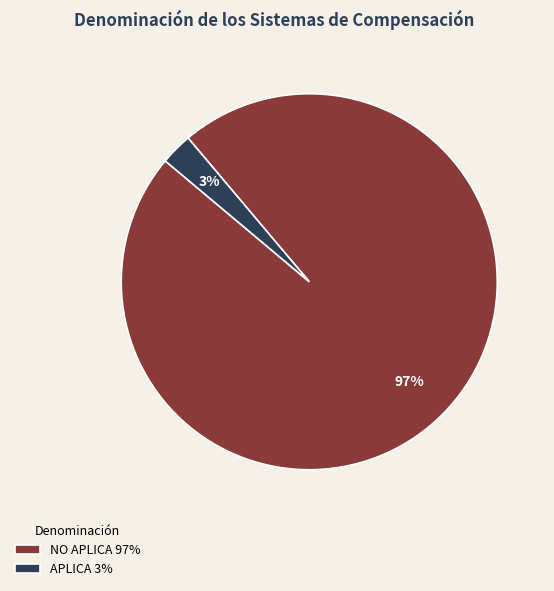

Which category has the biggest portion of the pie?

NO APLICA